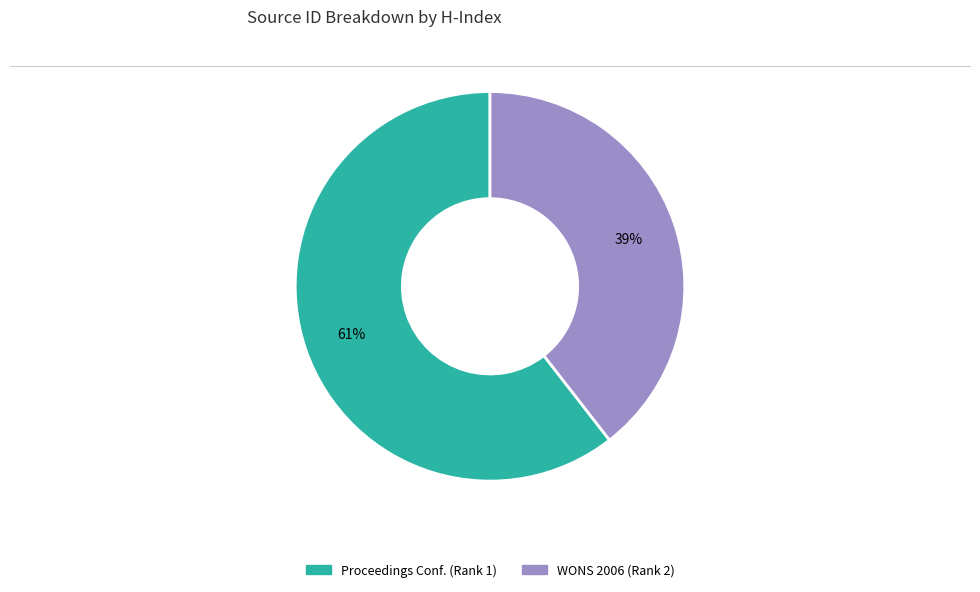

To the nearest percent, what is the average slice percentage?

50%